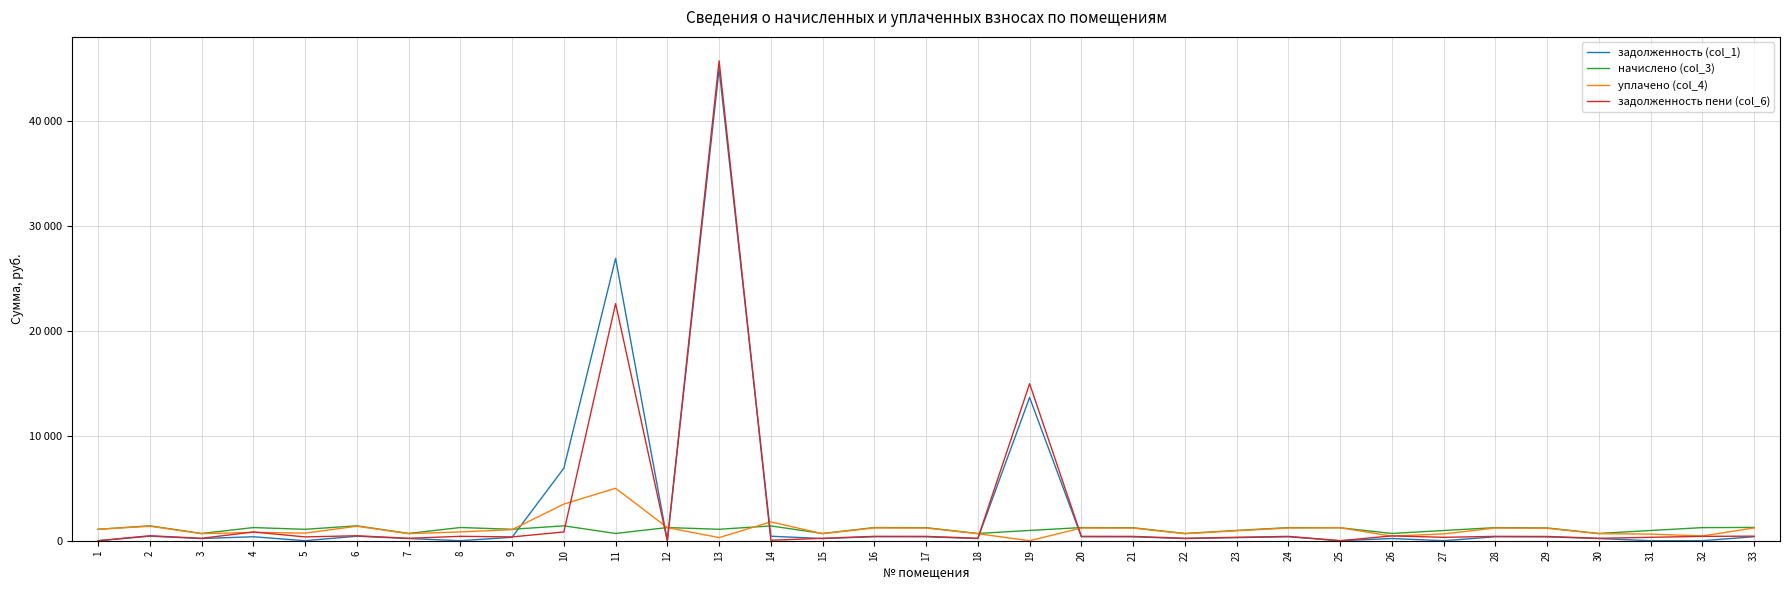

Does the chart have visible grid lines?

Yes